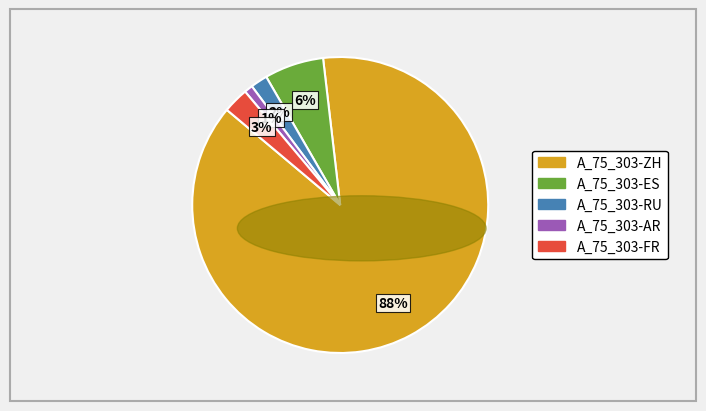

To the nearest percent, what is the difference between the largest and smallest slice percentages?

87%